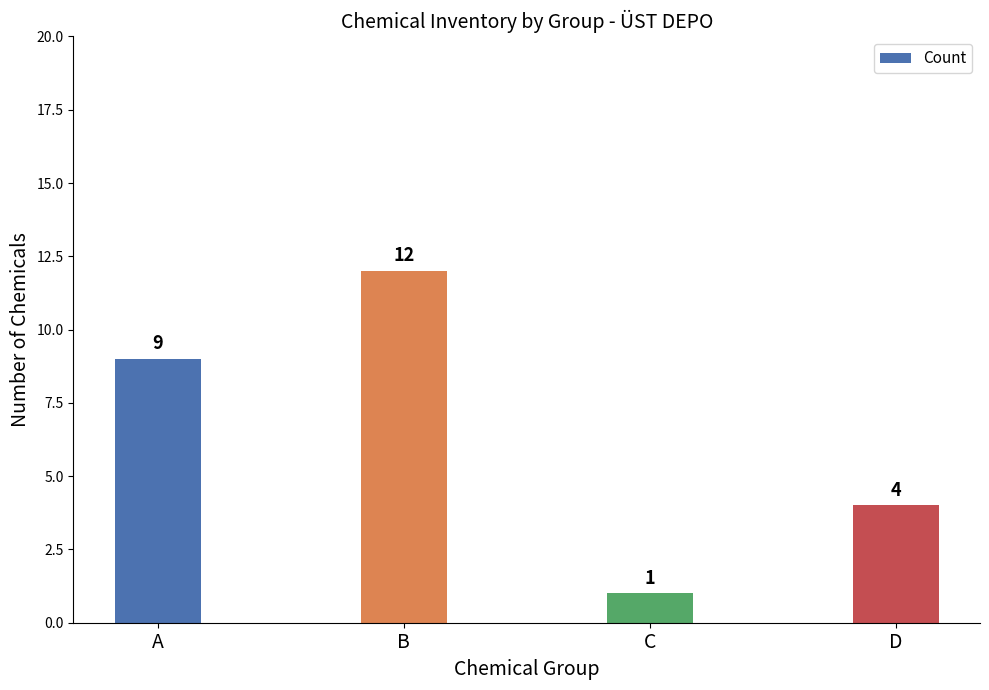

What is the minimum value shown in the chart?

1